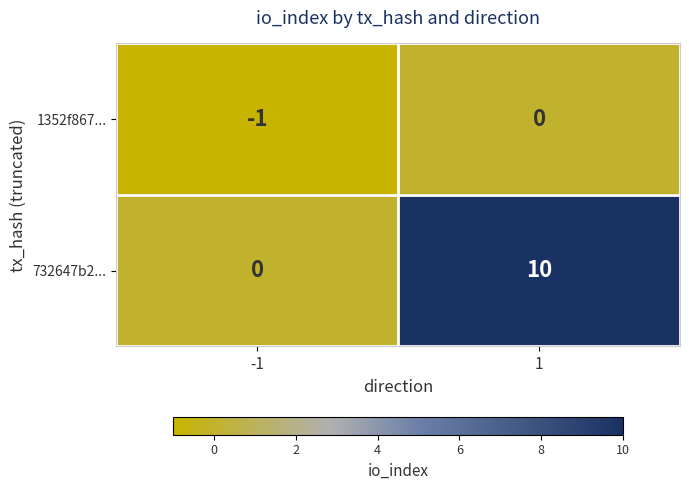

At how many categories does at least one series exceed 6?

1